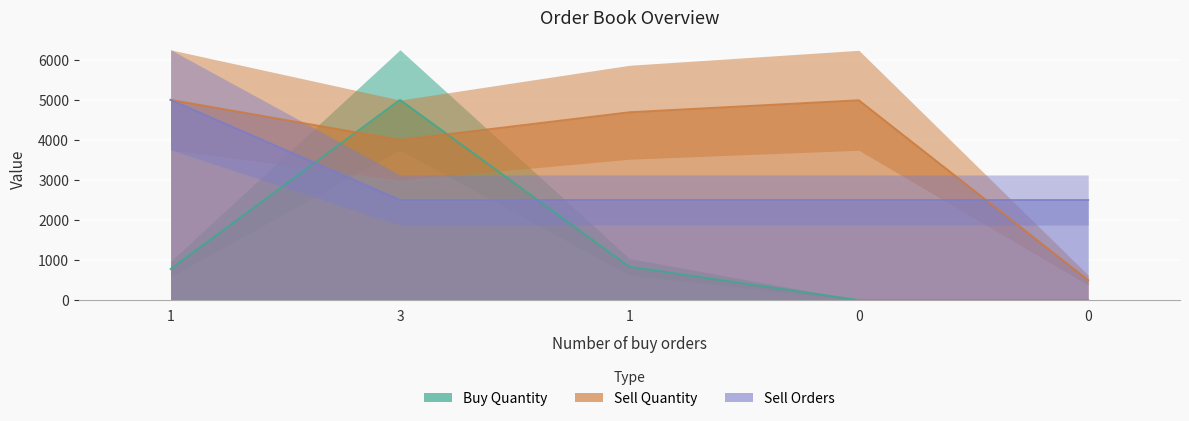

At which label does total_quantity_in_buy_orders reach its peak?

3